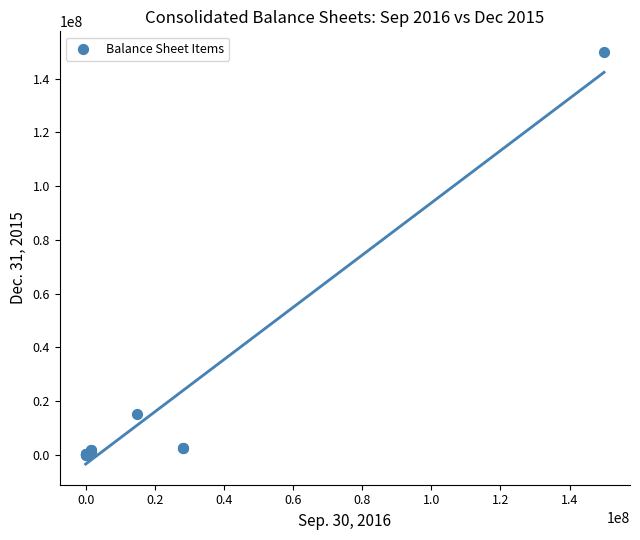

What Y value in the scatter plot is closest to 75000000?

15000000.0